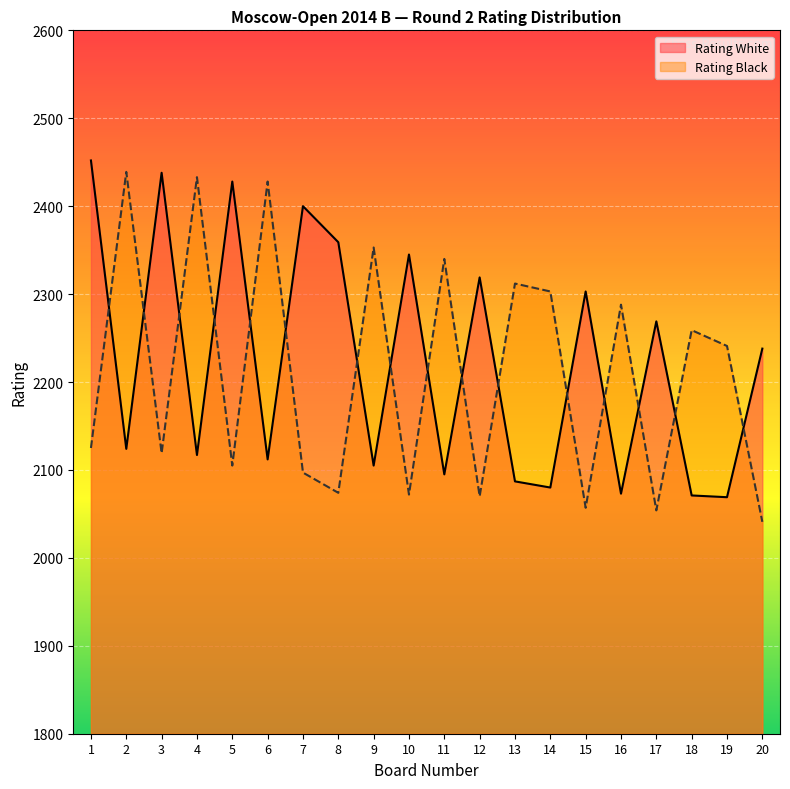

Is the value of Rating Black at 20 greater than the value of Rating White at 2?

No